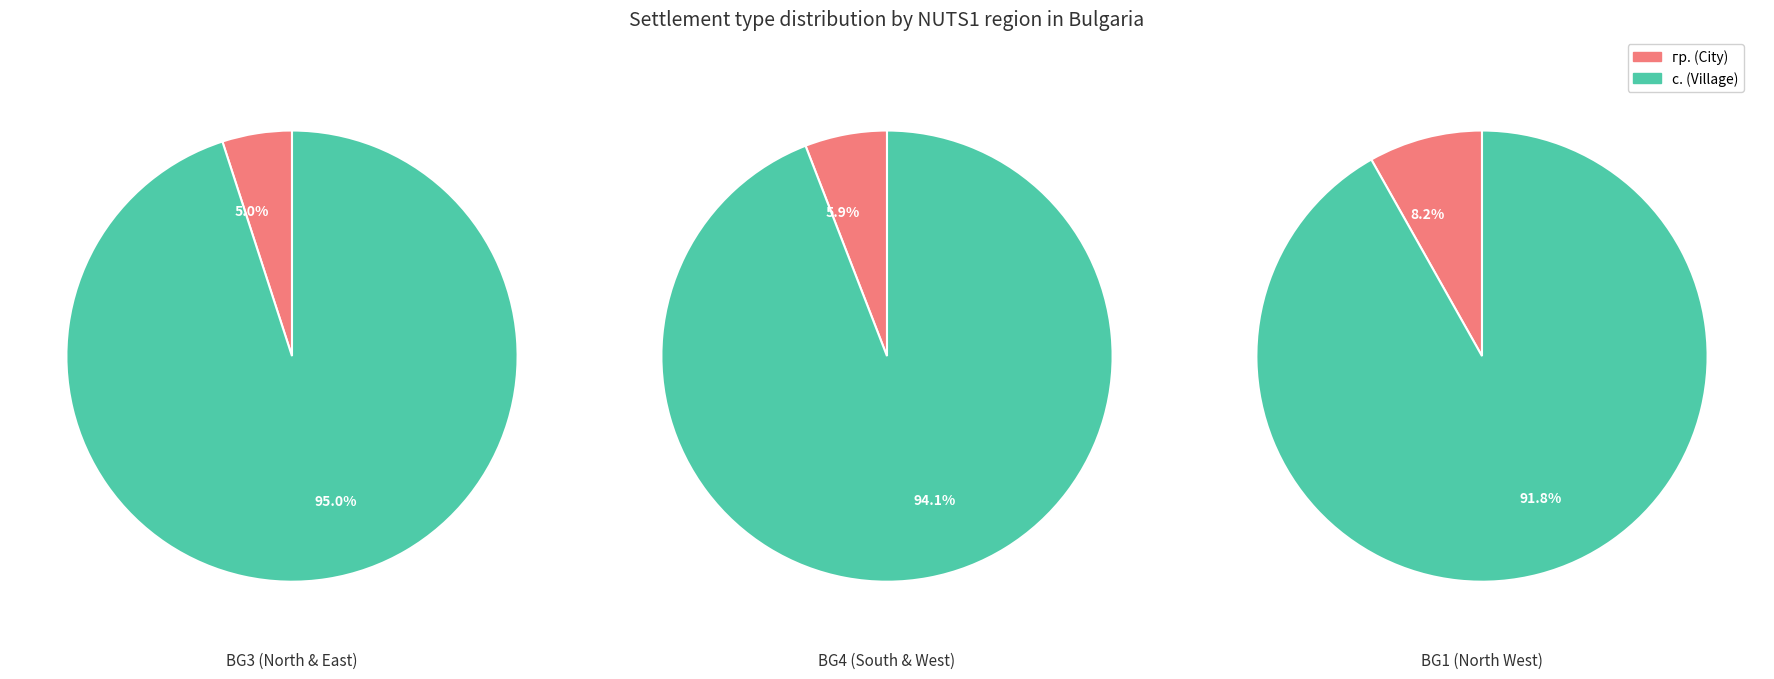

Is the sum of 2 and 0 greater than half?

Yes